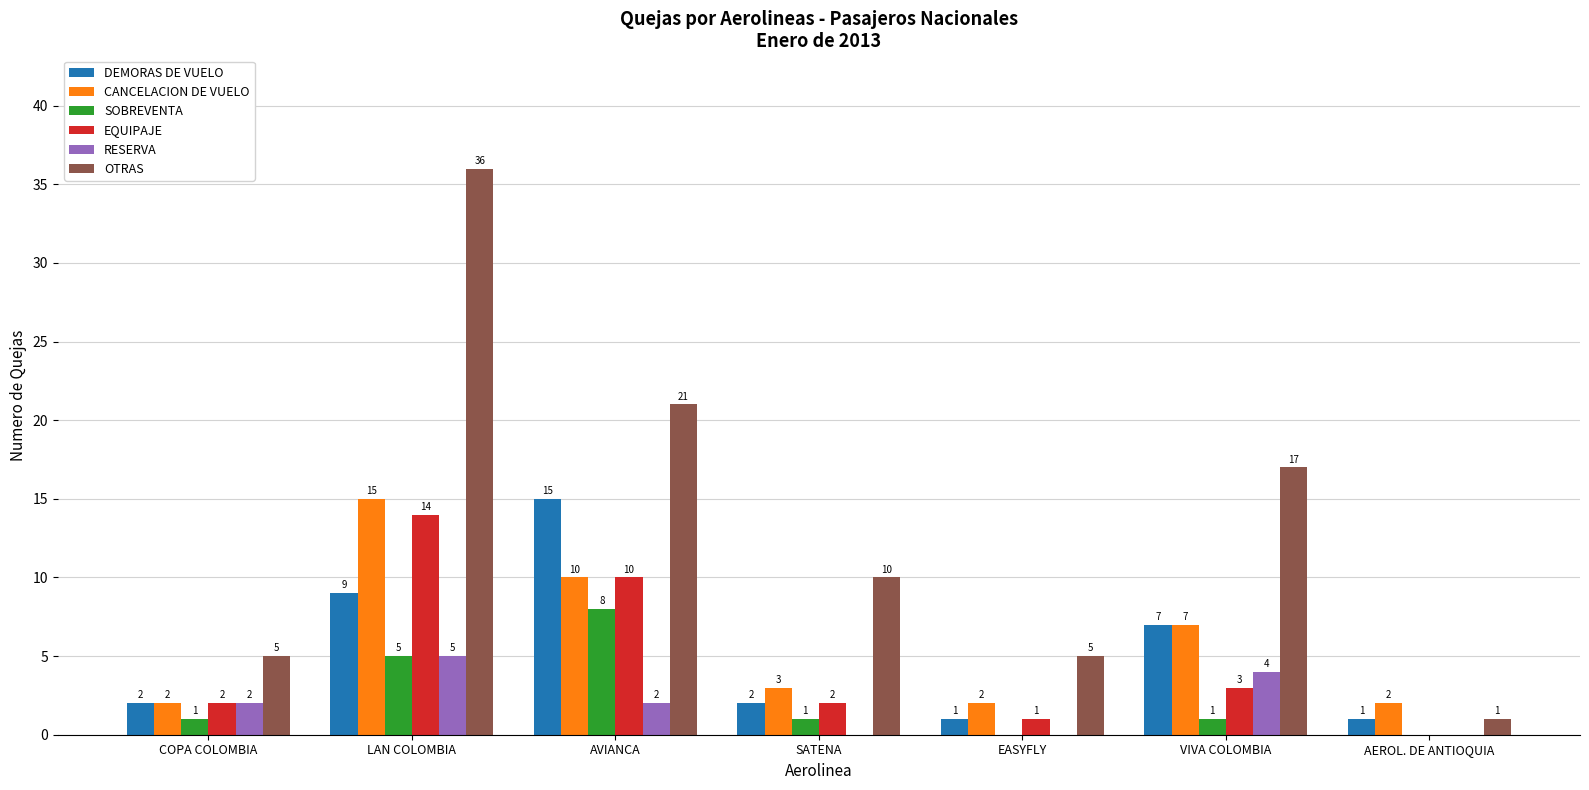

The SOBREVENTA series shows 1 at SATENA. True or false?

True